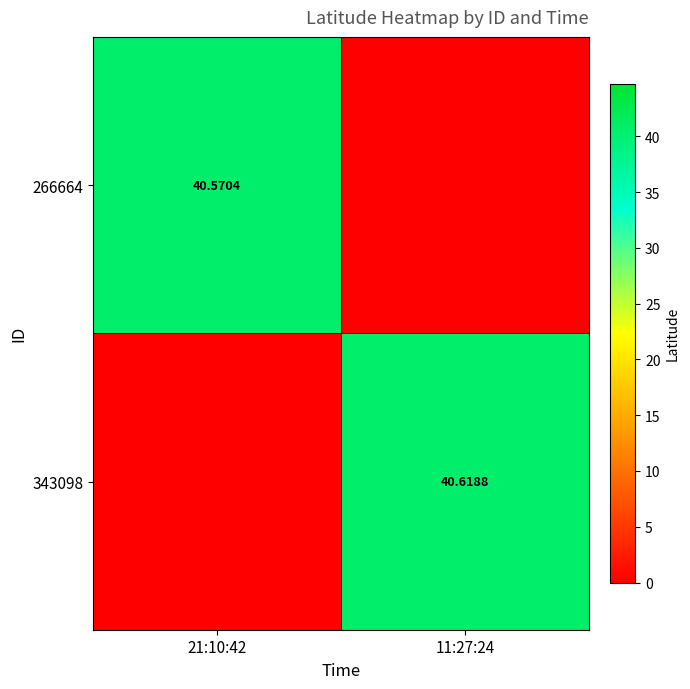

What is the total value across all series at 11:27:24?

40.6